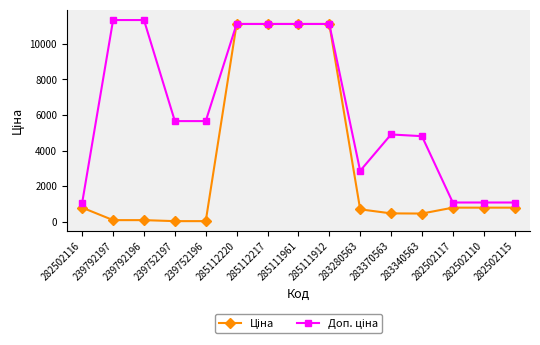

What is the spread (max minus min) of values at 283340563?

4339.3